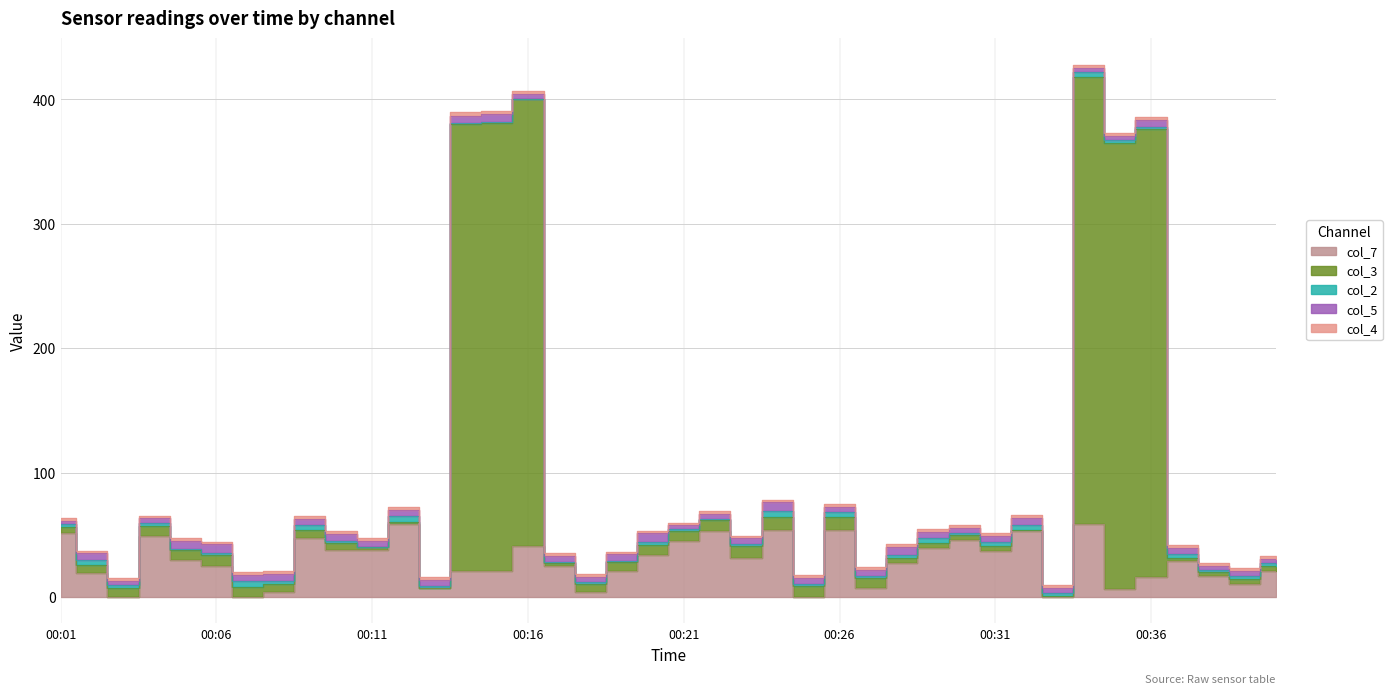

At which category is the sum across all series the highest?

00:34